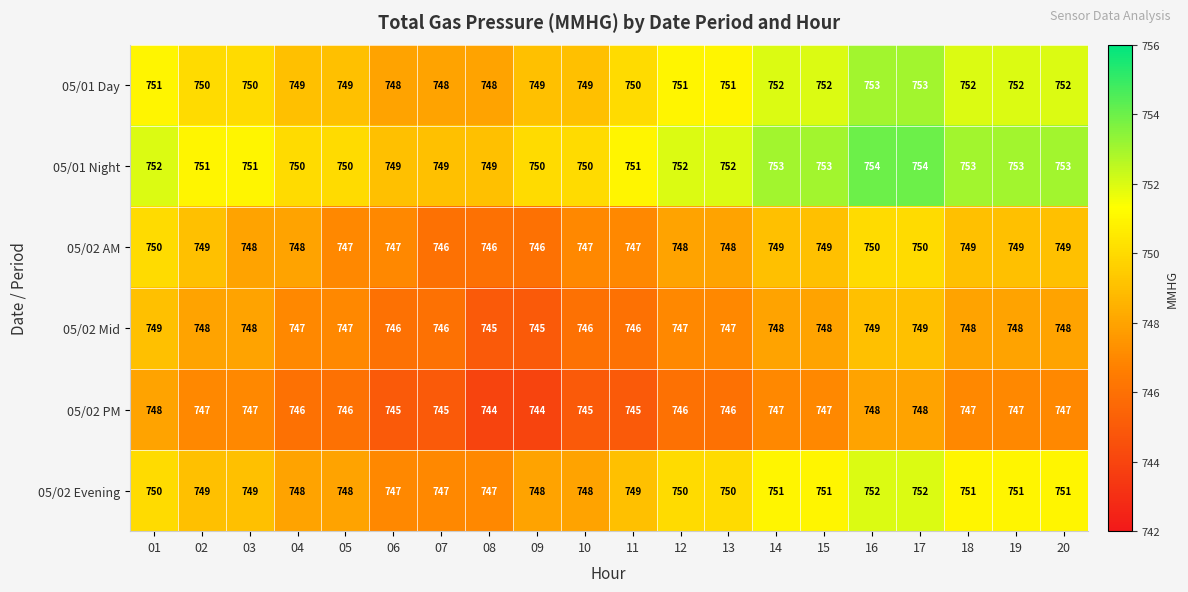

Which series has the largest total across all categories?

05/01 Night